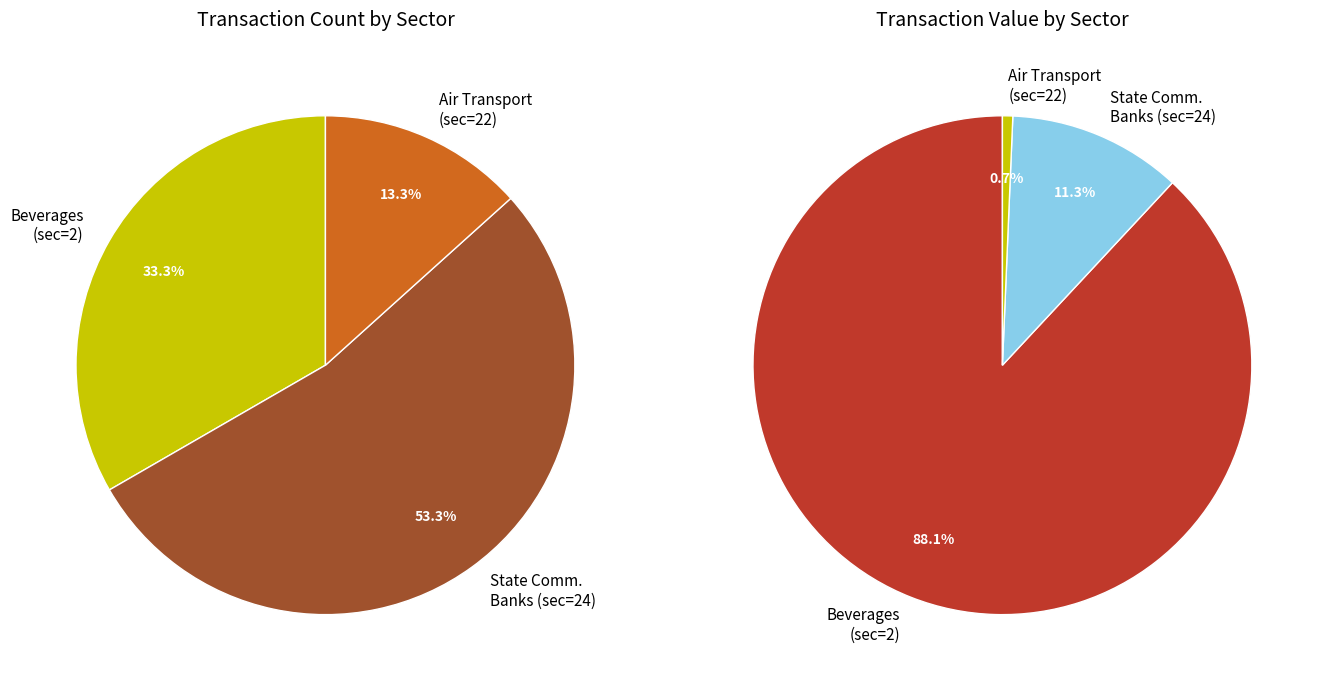

What is the largest slice in the pie chart?

Beverages